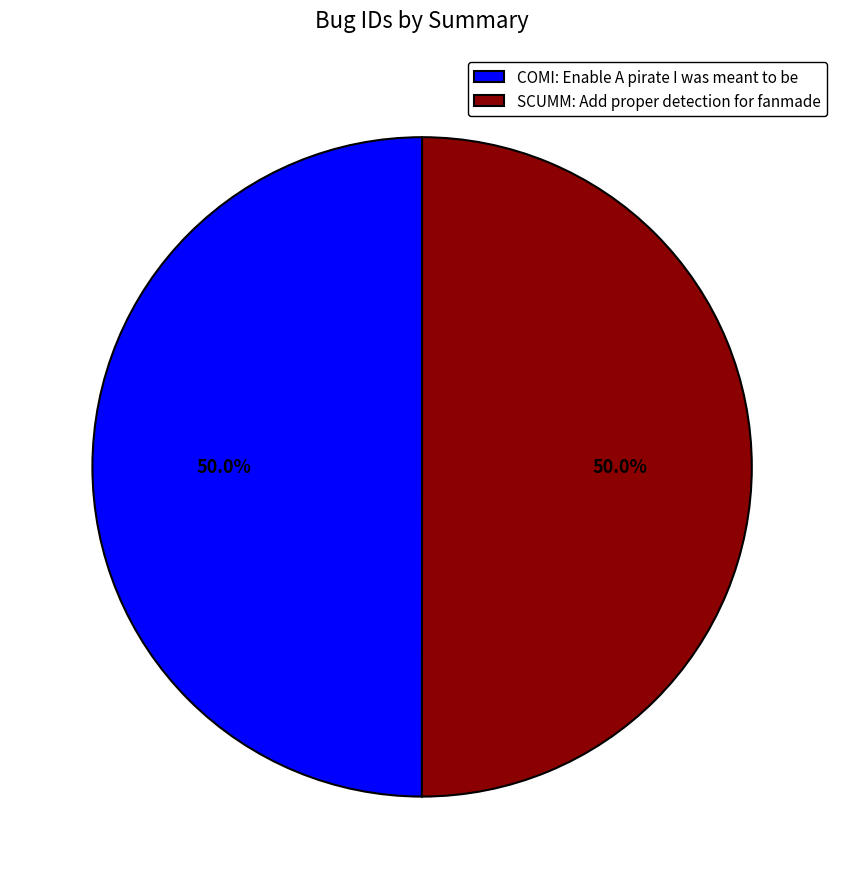

What is the ratio of the value at COMI: Enable A pirate I was meant to be to the value at SCUMM: Add proper detection for fanmade?

1.0